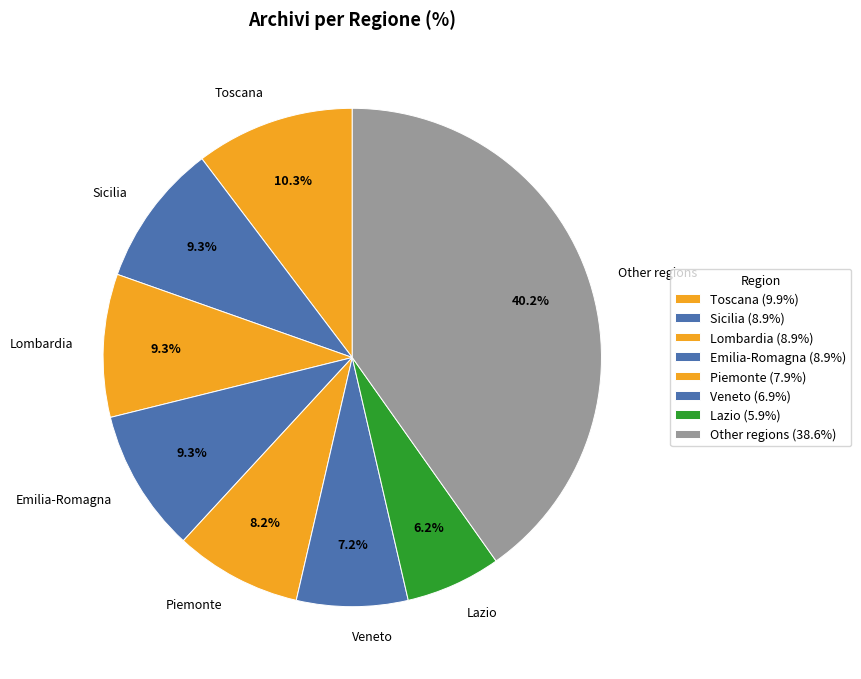

Is there any slice that represents more than half of the pie?

No